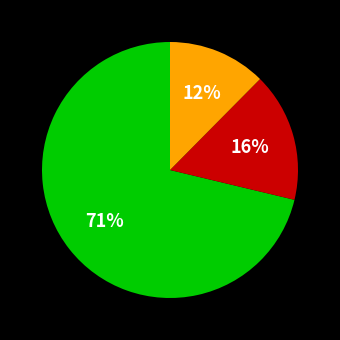

Does any single category account for the majority?

Yes